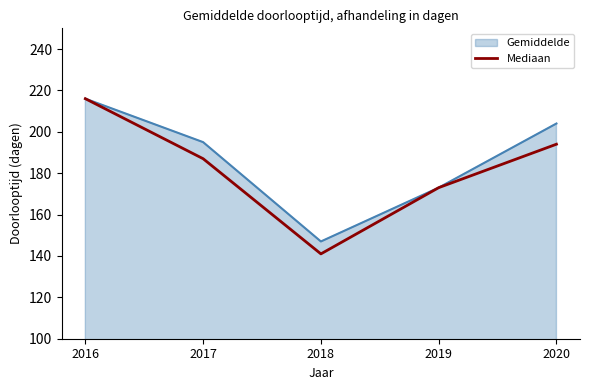

Reading left to right, what are all the values shown in this chart?

Gemiddelde: 2016=216	2017=195	2018=147	2019=173	2020=204
Mediaan: 2016=216	2017=187	2018=141	2019=173	2020=194